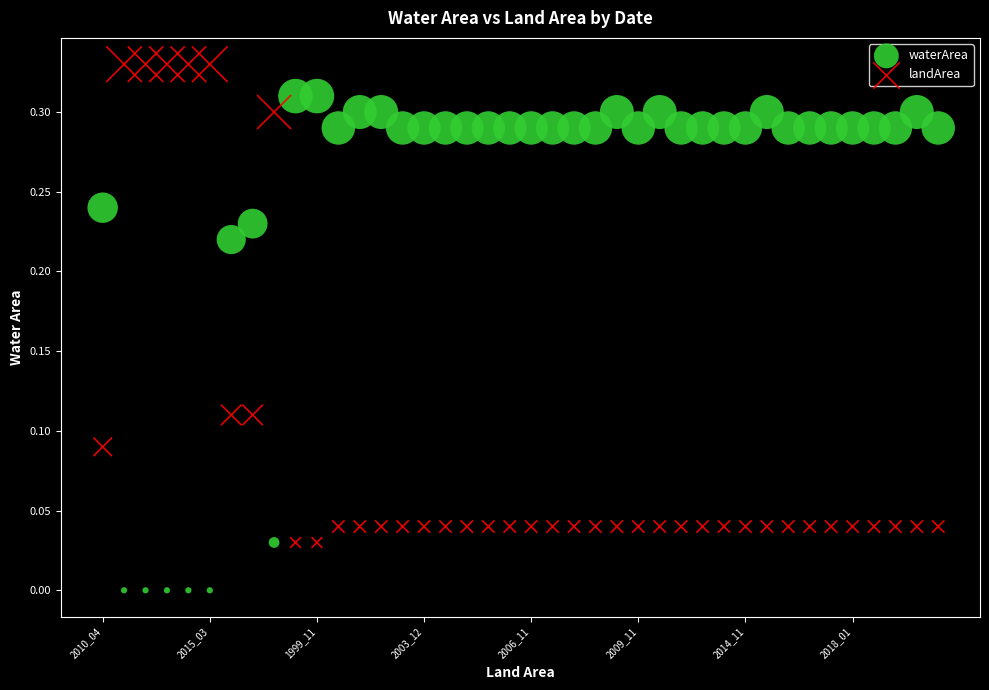

Which series reaches the minimum Y coordinate?

waterArea